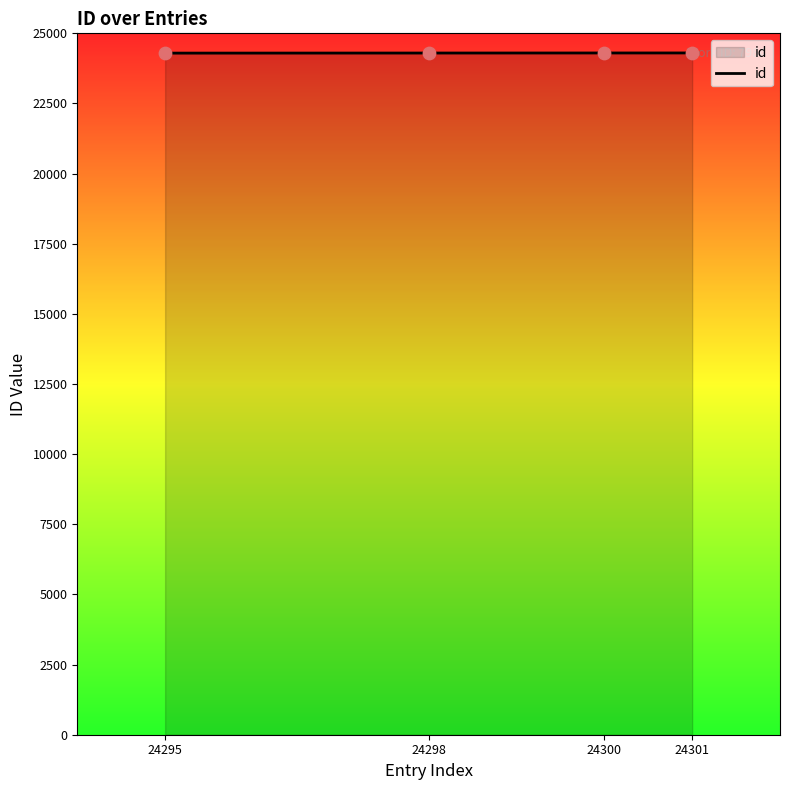

Approximately how many times larger is the value at 24300 compared to 24295?

1.0